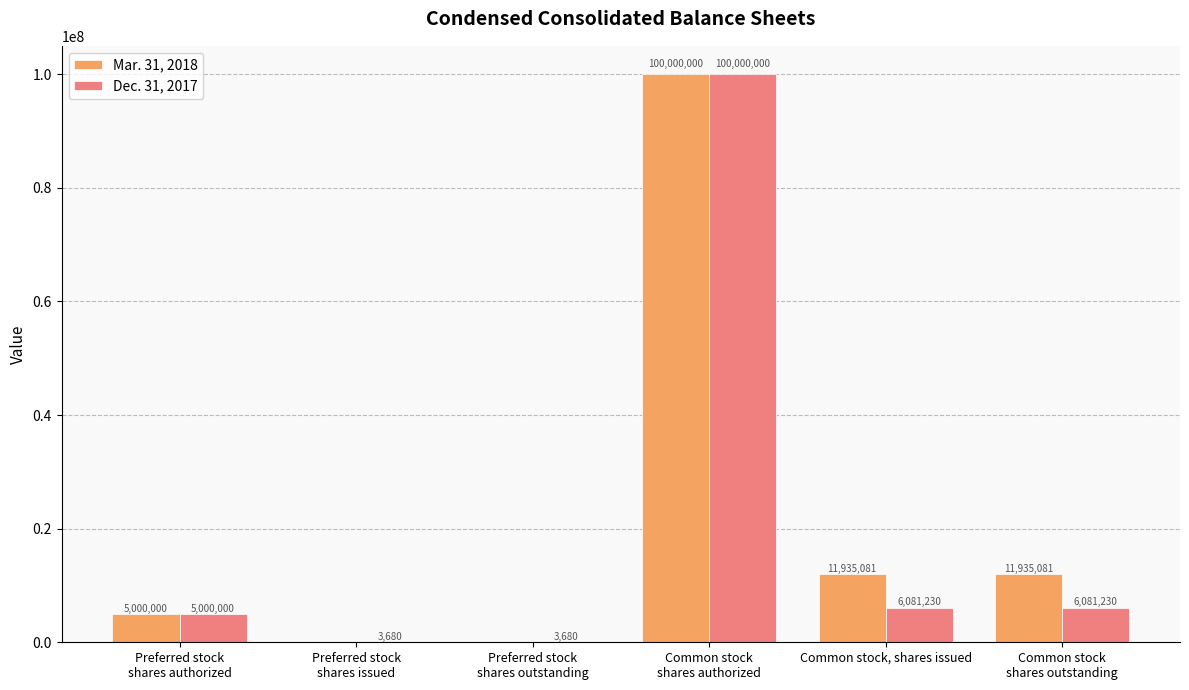

What is the total value across all series at Common stock, shares issued?

18016311